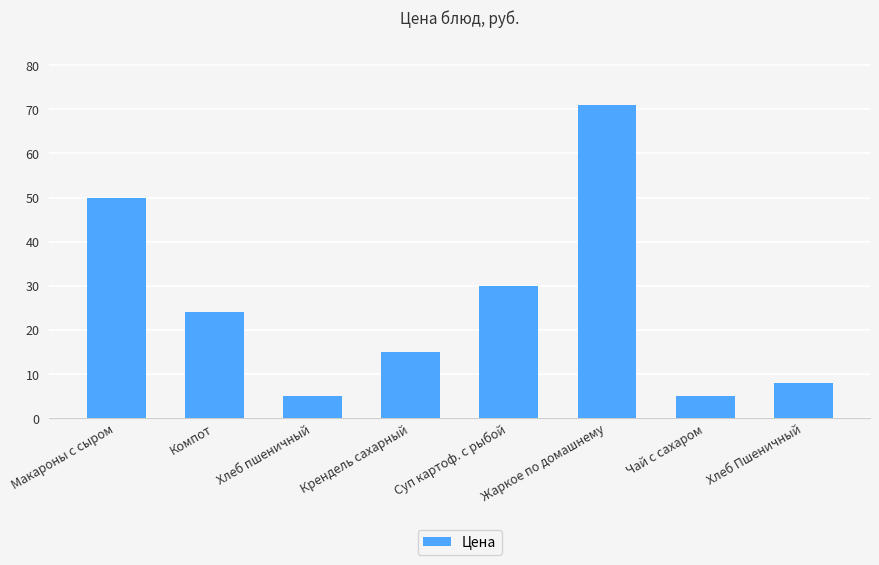

Between Жаркое по домашнему and Чай с сахаром, which is larger?

Жаркое по домашнему